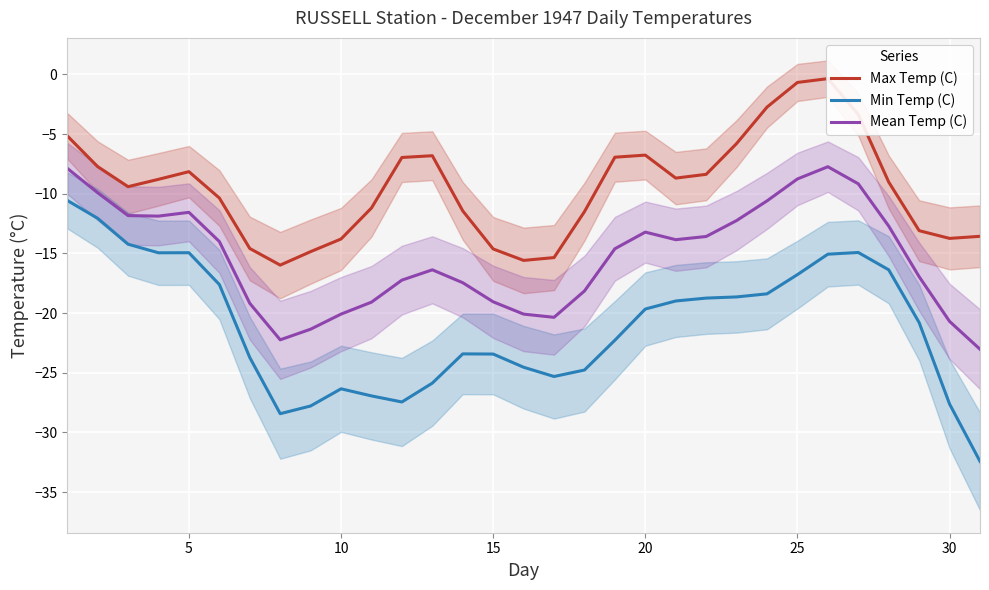

What is the highest value of the Mean Temp (C) series?

-7.7